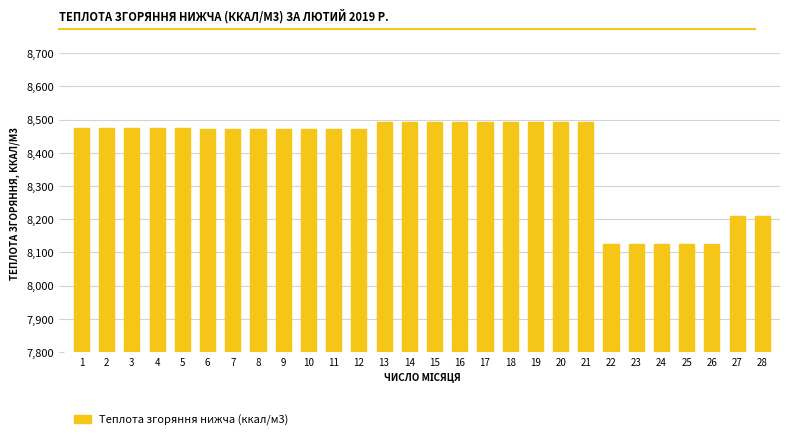

True or false: the data shows 8493.4 at 13.

True